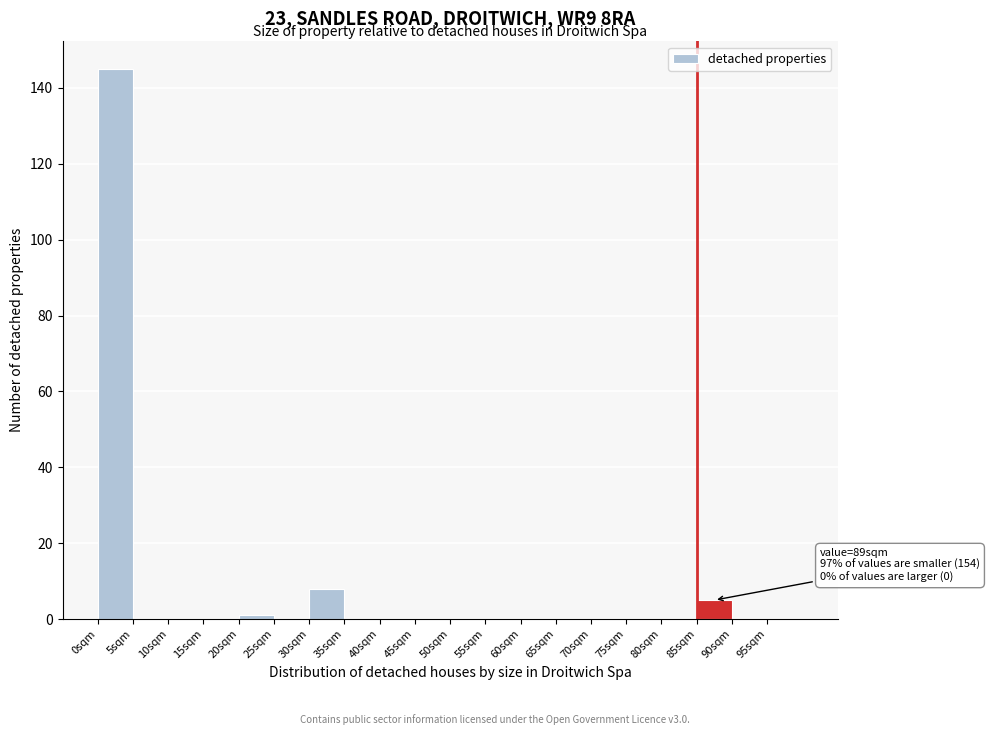

Which range on the x-axis has the tallest bar?

0 to 5